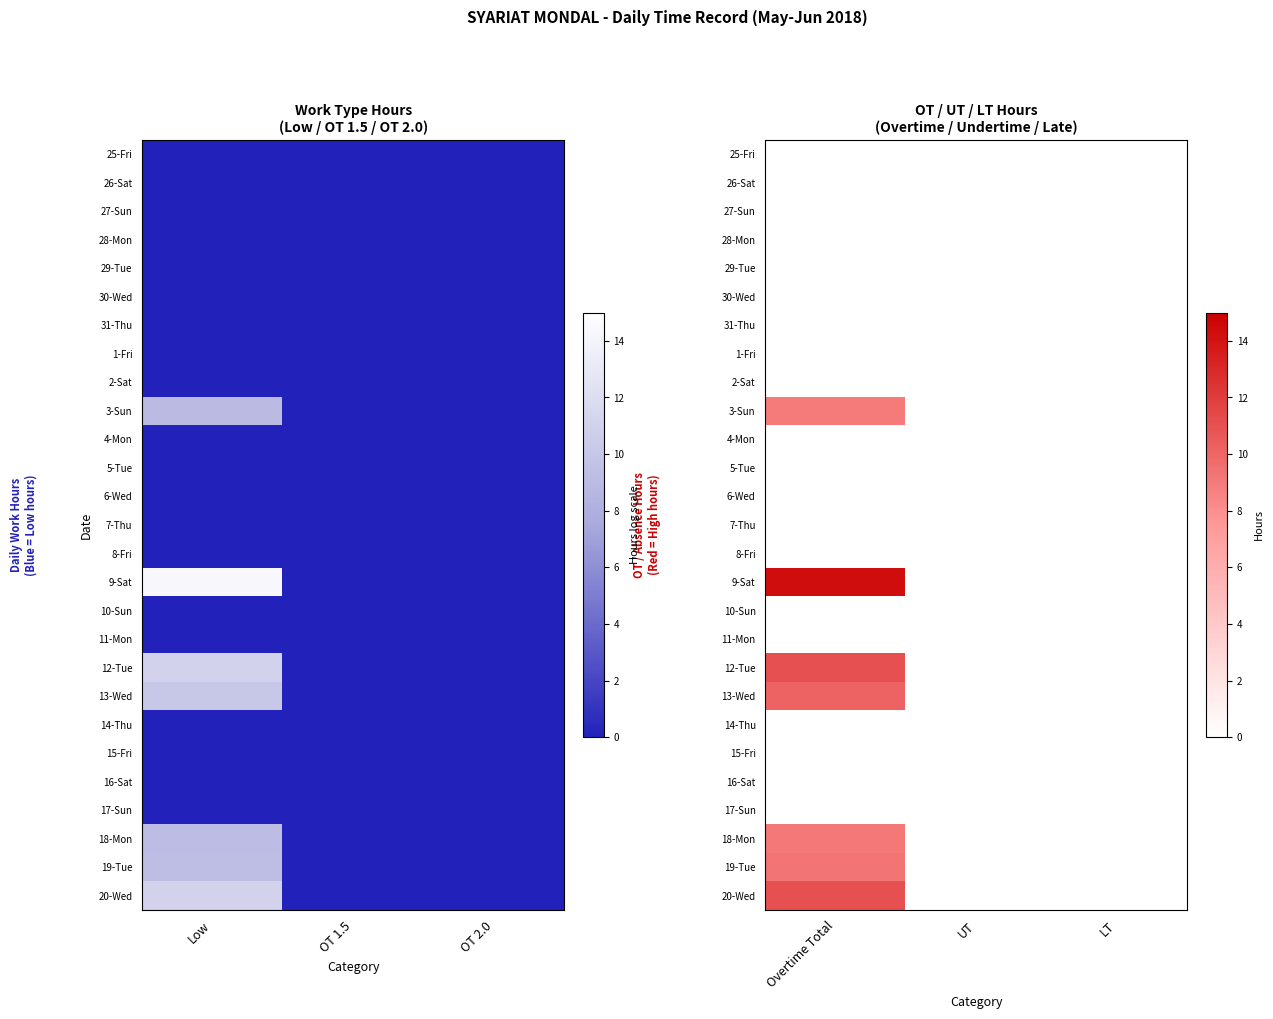

At which label does 20-Wed reach its peak?

Overtime Total